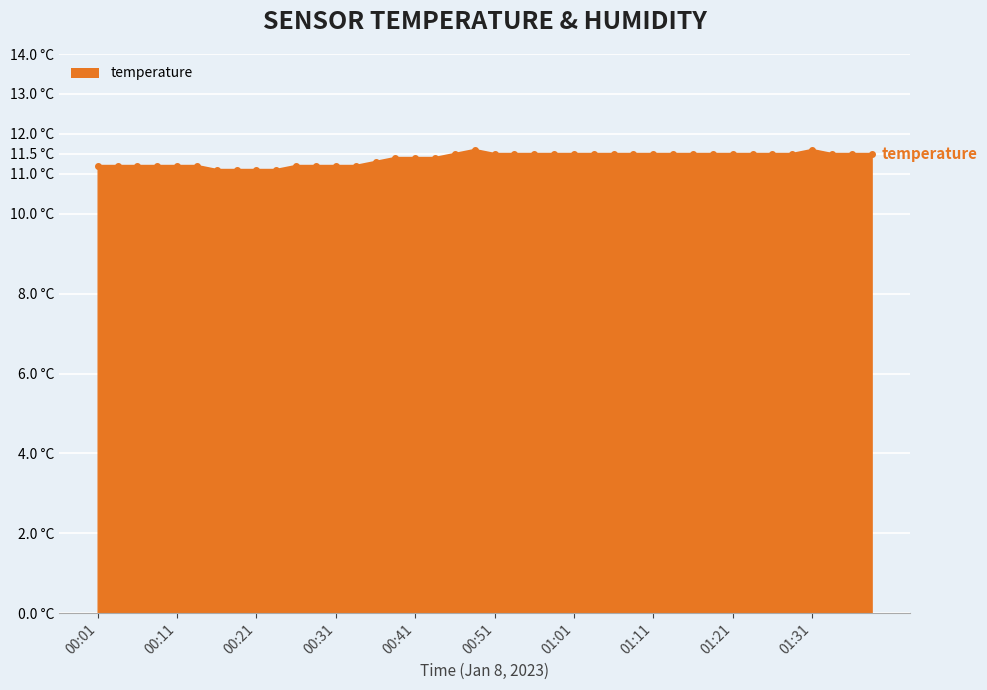

Does the chart have visible grid lines?

Yes